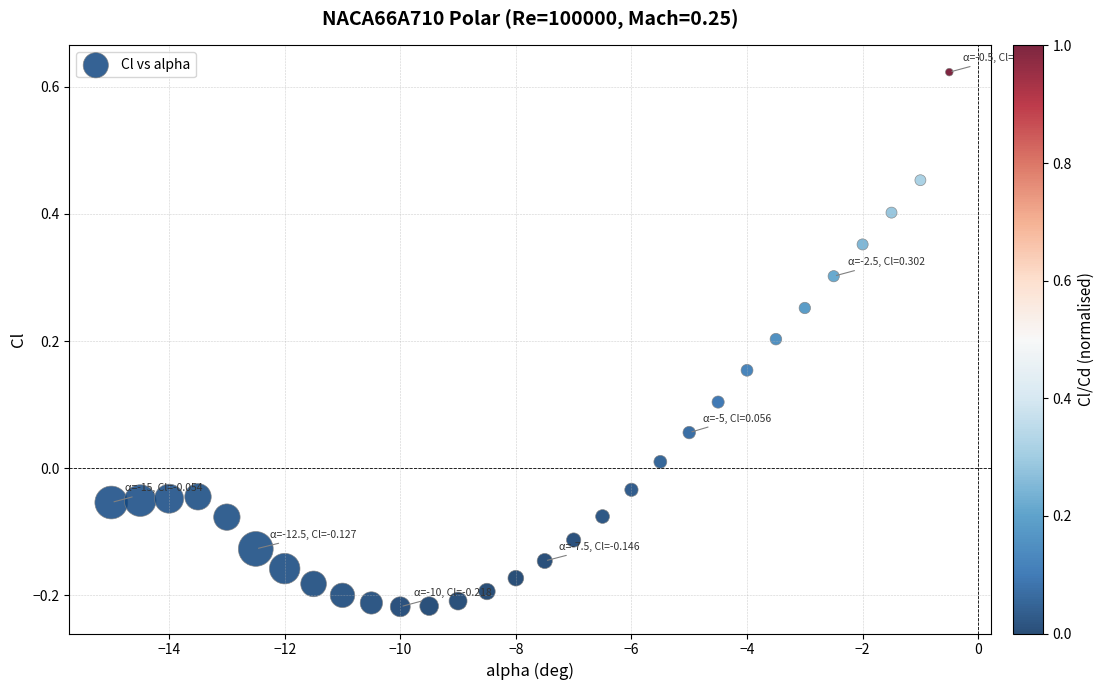

What is the range of Y values (max minus min)?

0.8